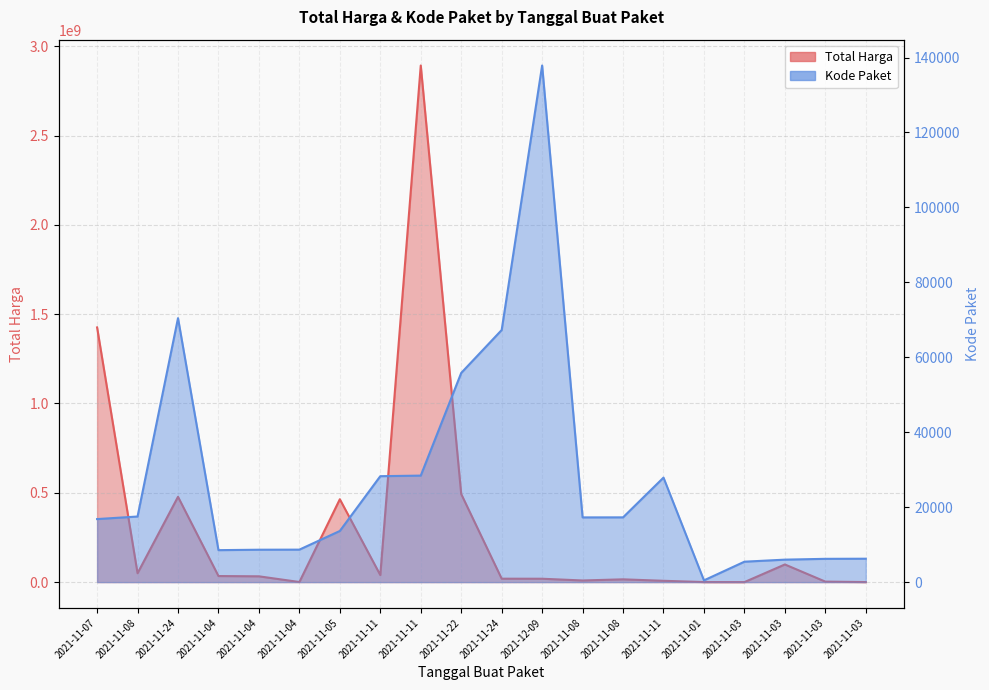

Which category has the lowest value across all series?

2021-11-01